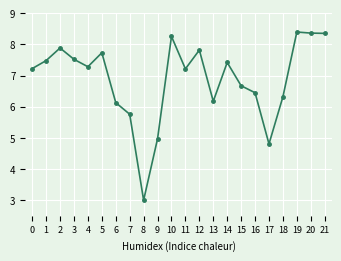

Reading left to right, list all the values displayed in this chart.

7.2	7.5	7.9	7.5	7.3	7.7	6.1	5.8	3.0	5.0	8.3	7.2	7.8	6.2	7.4	6.7	6.5	4.8	6.3	8.4	8.4	8.4